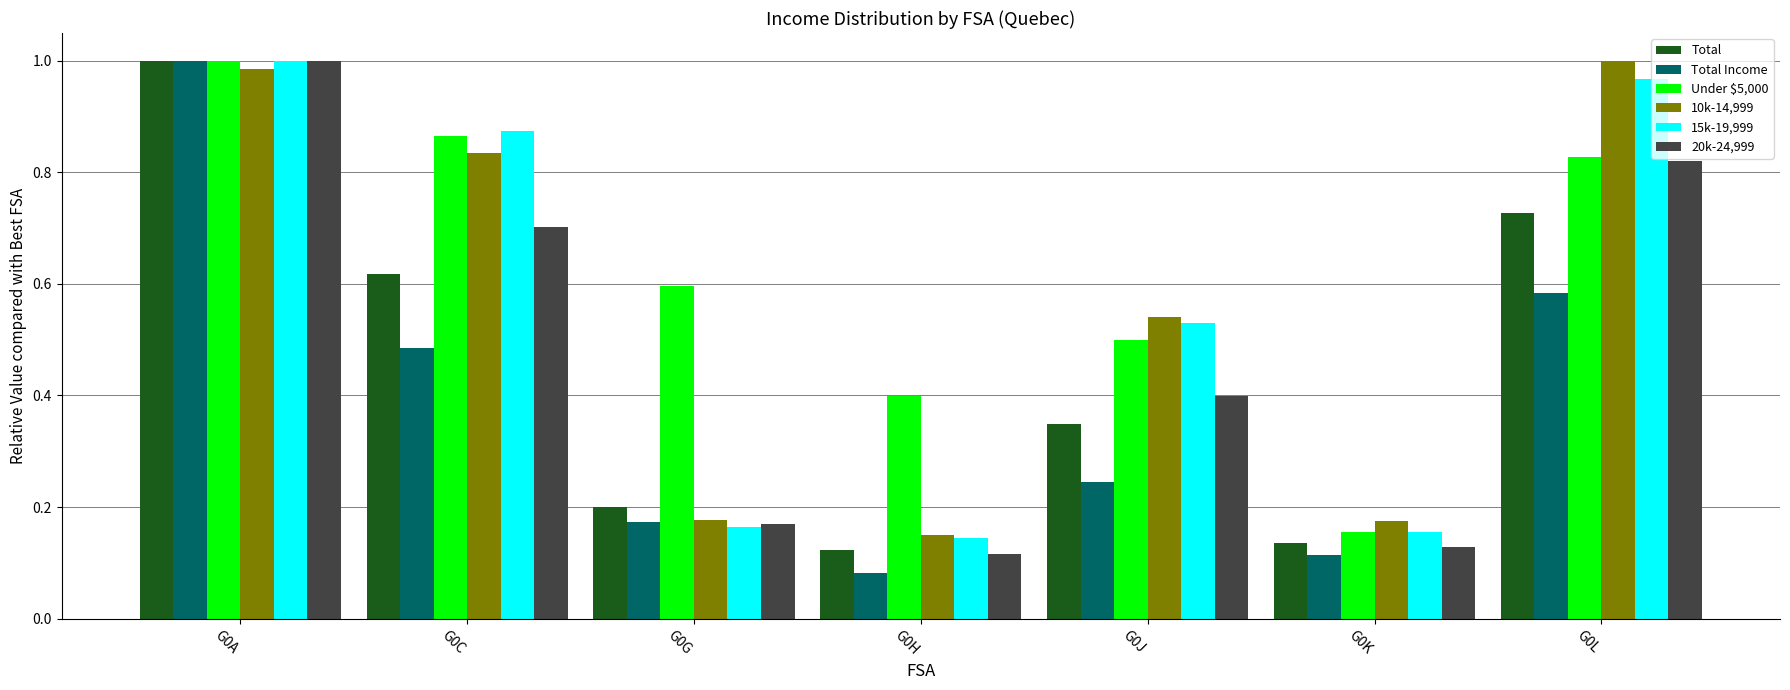

What is the sum of all 20k-24,999 values?

3.3